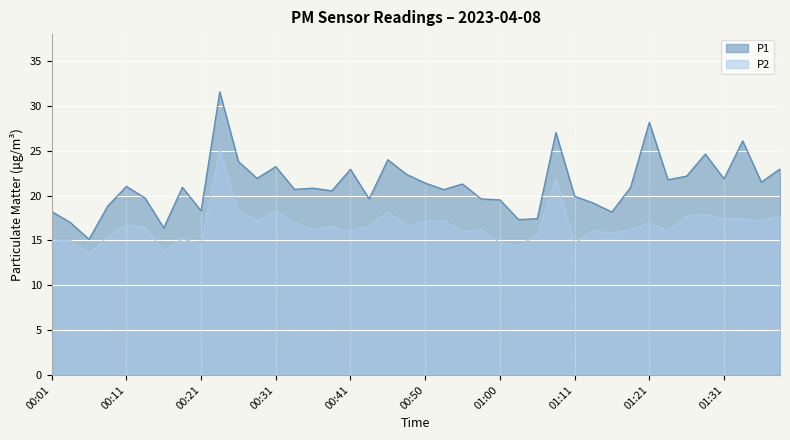

What position from the right is 00:06?

38